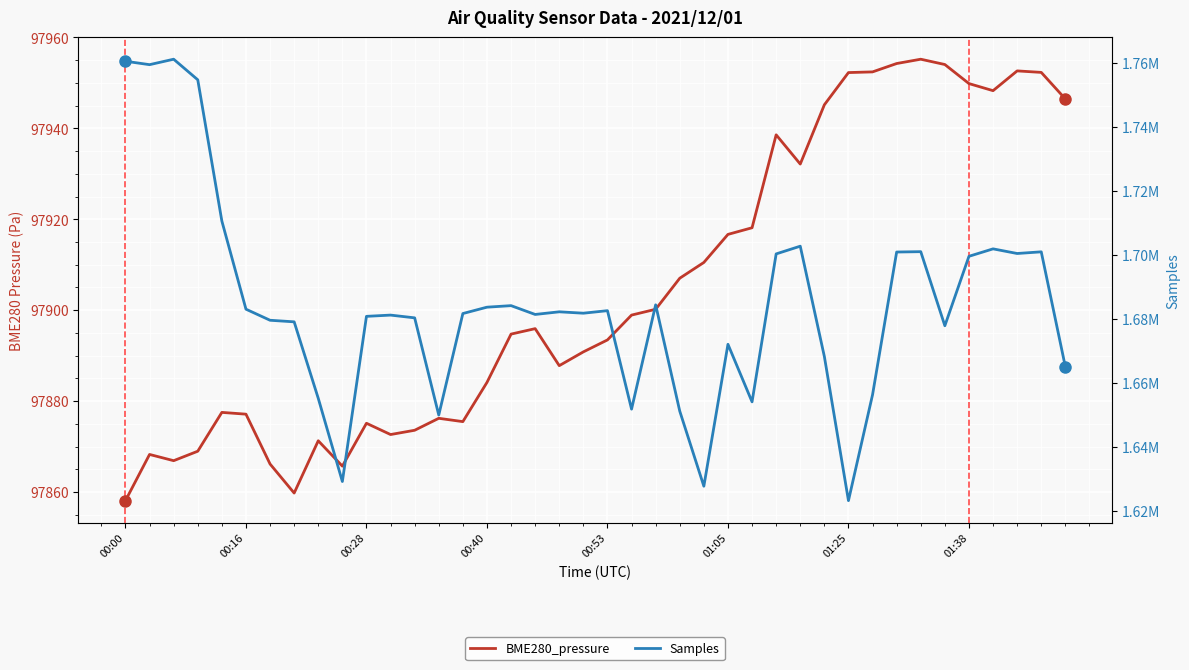

Where does the Samples series first go above 1681777?

00:00